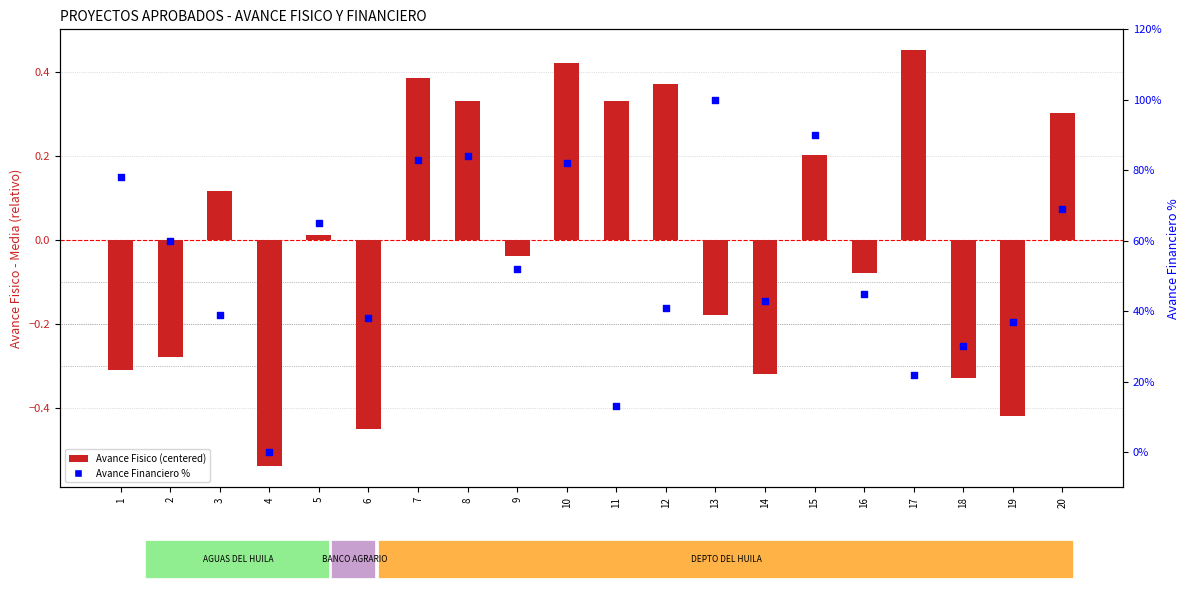

Is the value of Avance Fisico (centered) at 13 greater than the value of Avance Financiero % at 1?

No